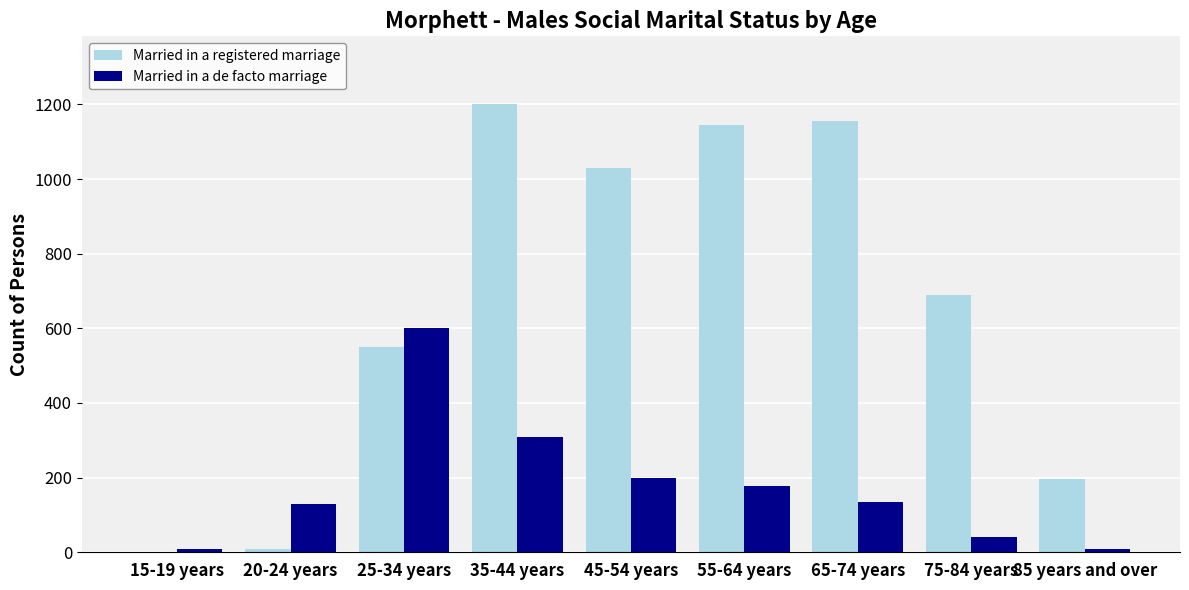

Which series changed the most between 15-19 years and 25-34 years?

Married in a de facto marriage